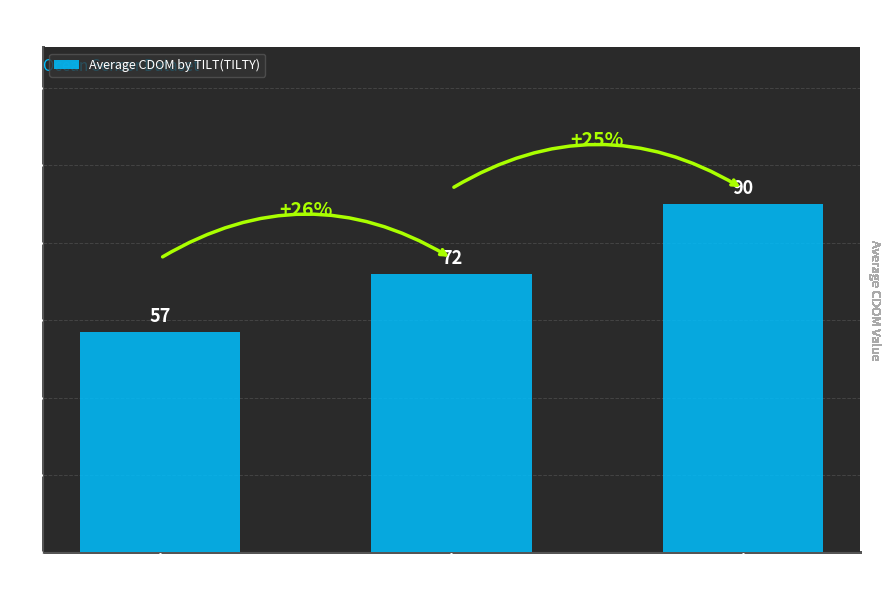

Reading right to left, what are all the values shown in this chart?

90	72	57